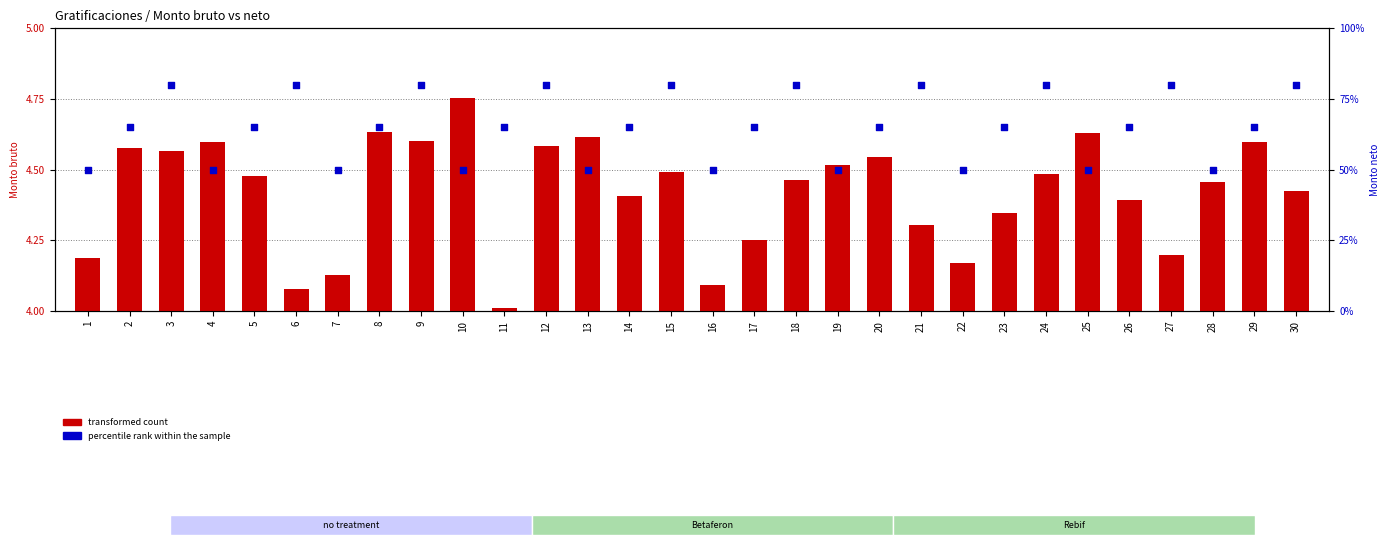

At which category is the sum across all series the highest?

9